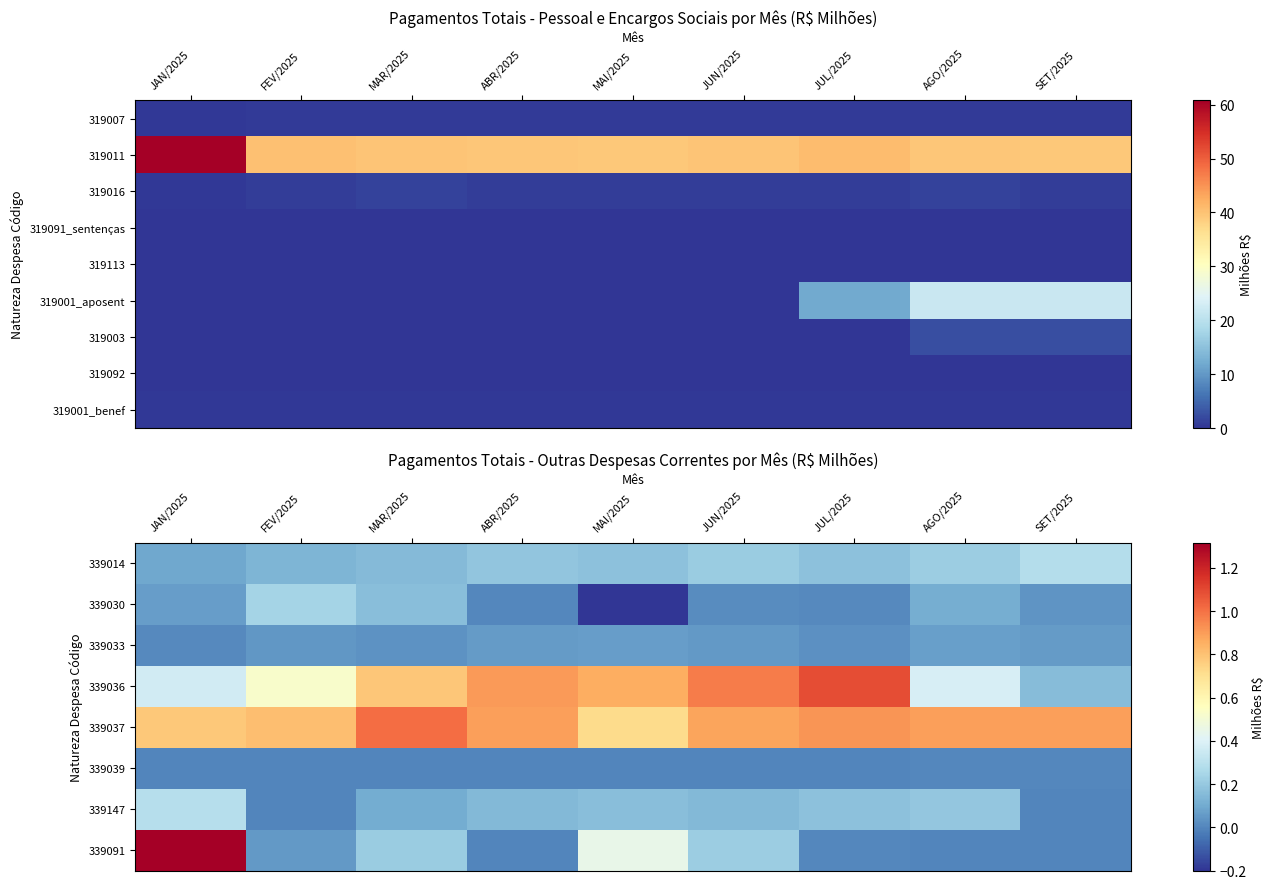

Read the 339147 value at ABR/2025.

0.1